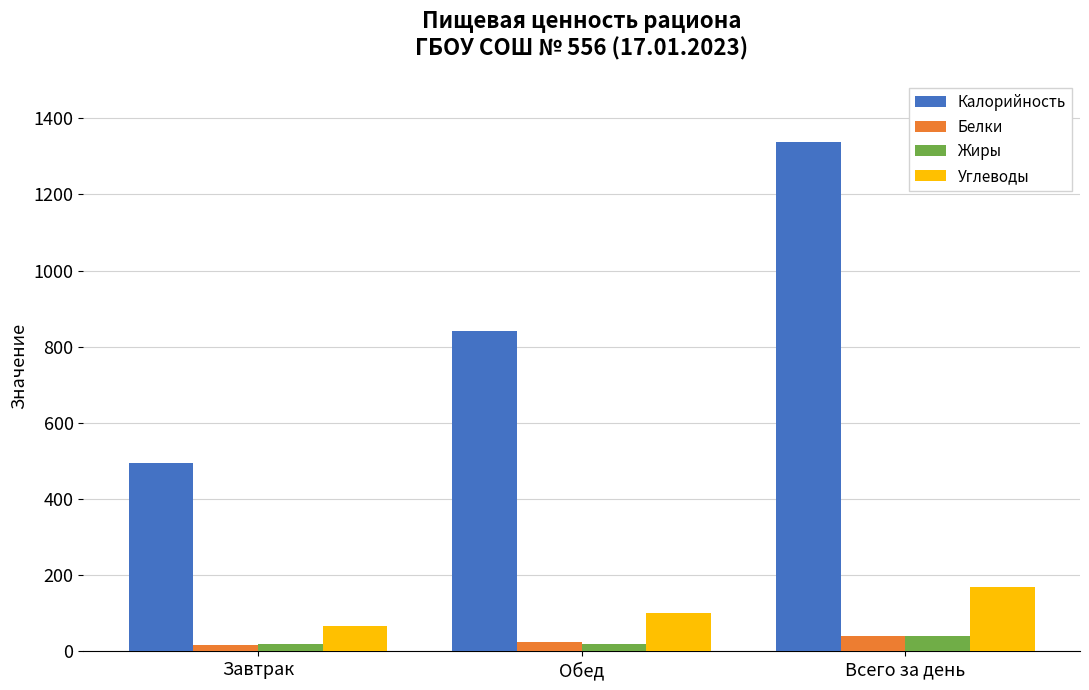

At which category is the sum across all series the highest?

Всего за день